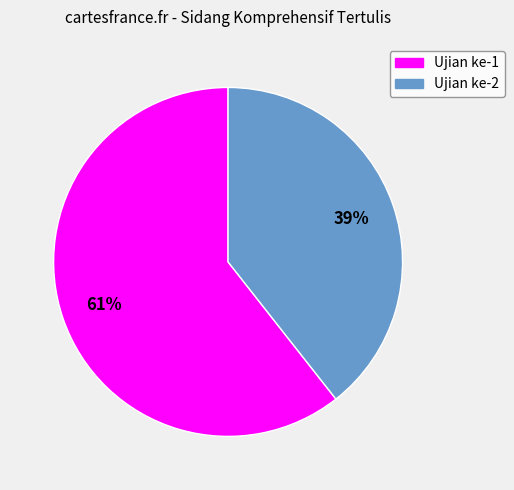

Do Ujian ke-1 and Ujian ke-2 together represent more than half of the pie?

Yes